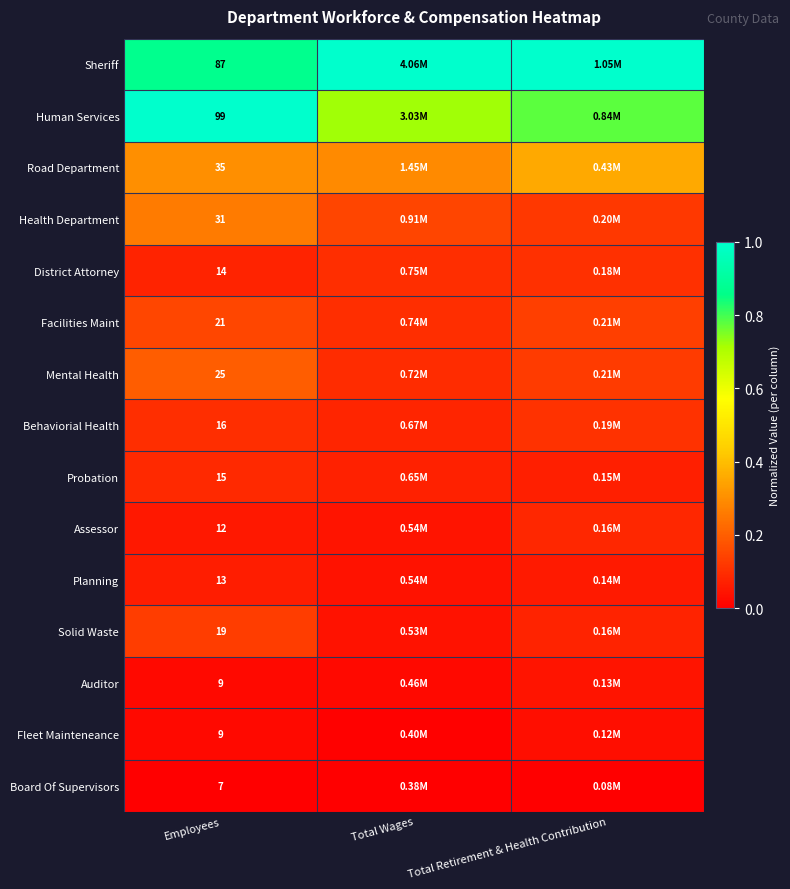

Is the value of Facilities Maint at Employees greater than the value of Planning at Employees?

Yes